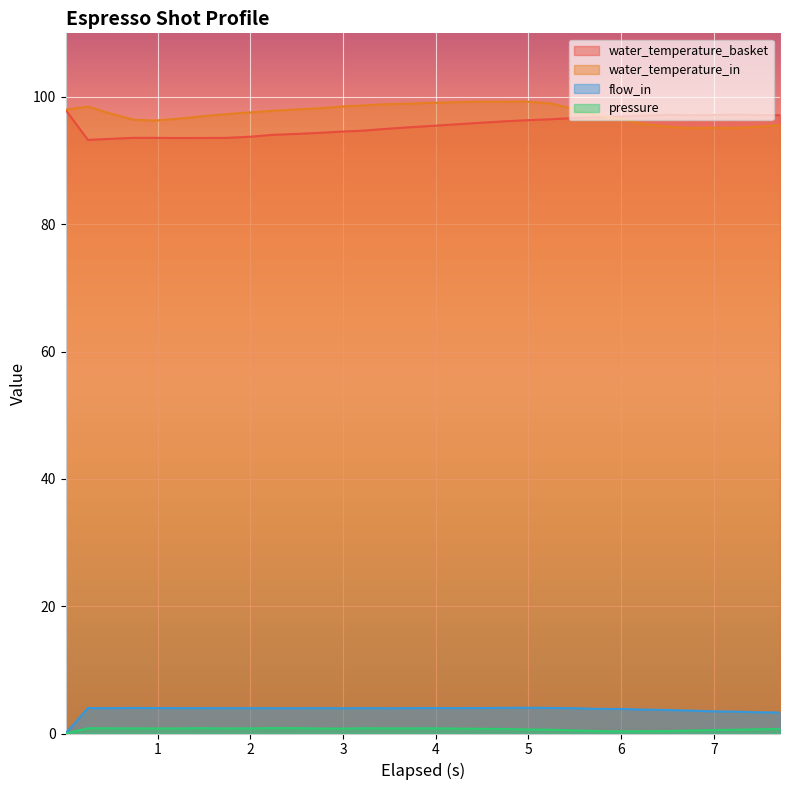

True or false: water_temperature_in and flow_in cross at least once.

False